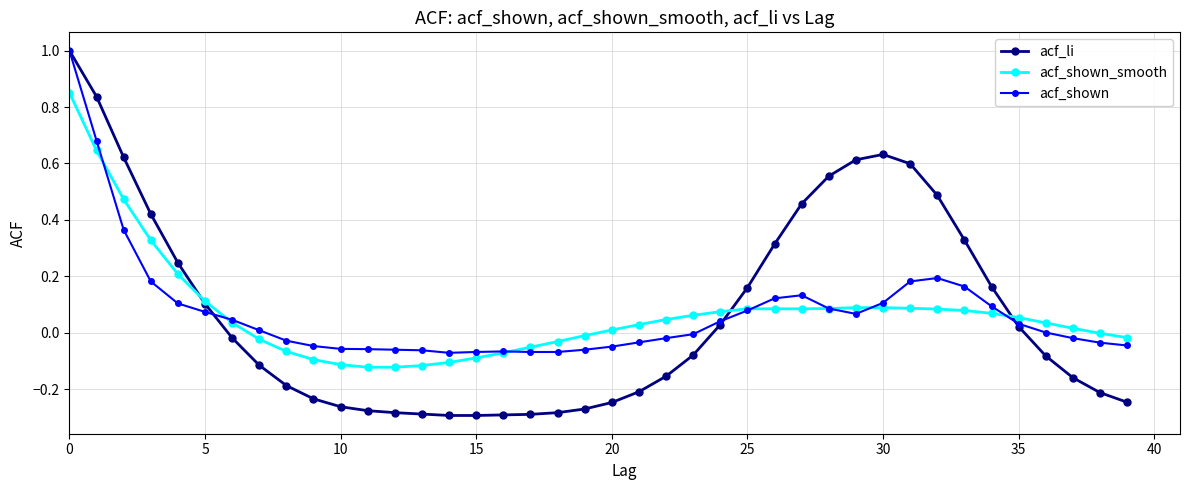

List the series in order of their overall mean, lowest first.

acf_shown_smooth, acf_li, acf_shown